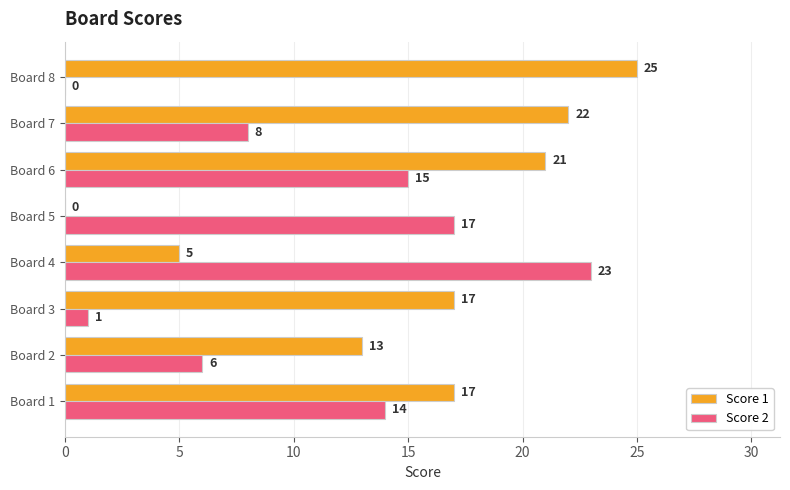

The value of Score 2 at Board 4 is 34. True or false?

False